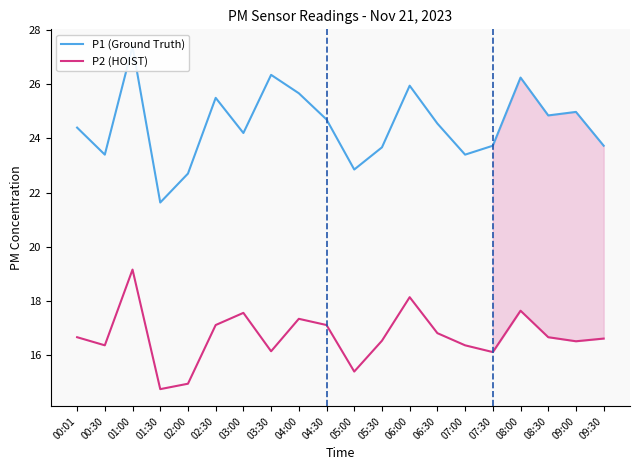

Rank the series by their average value, from highest to lowest.

P1 (Ground Truth), P2 (HOIST)